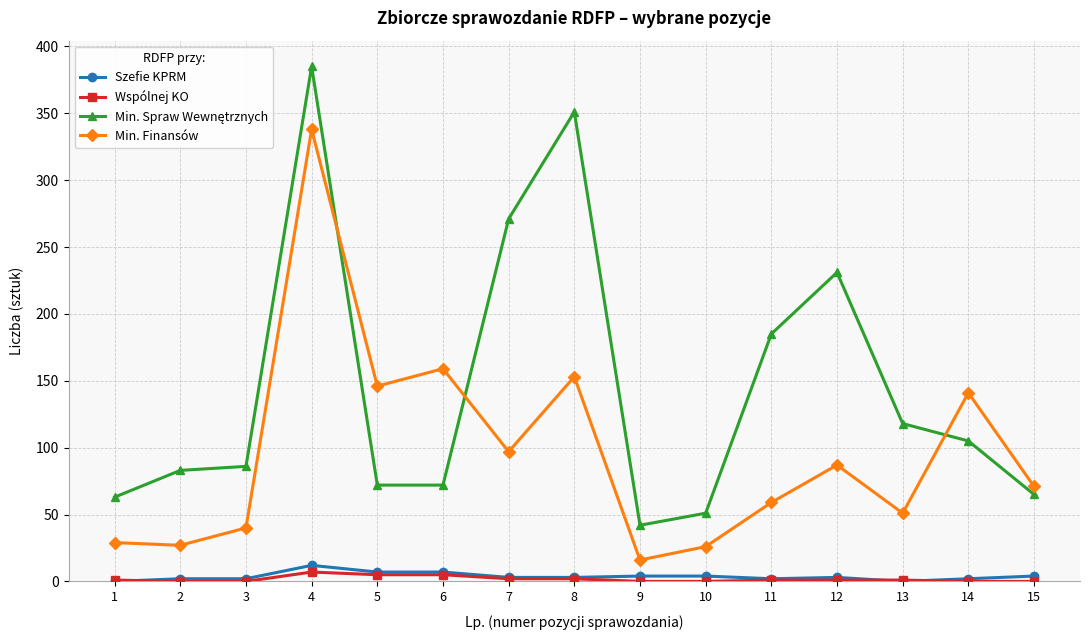

What is the total value across all series at 5?

230